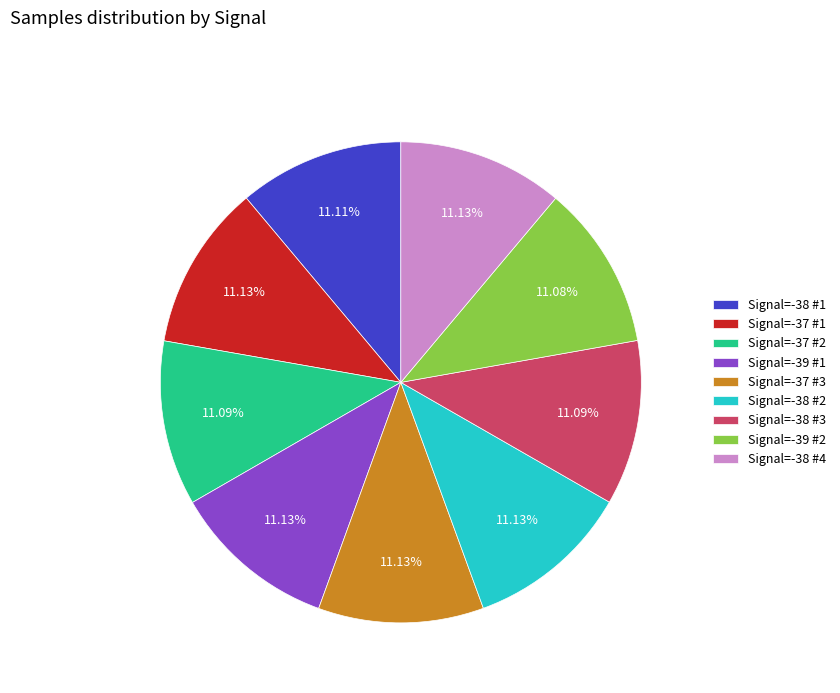

Does Signal=-38 #2 account for over 50% of the chart?

No